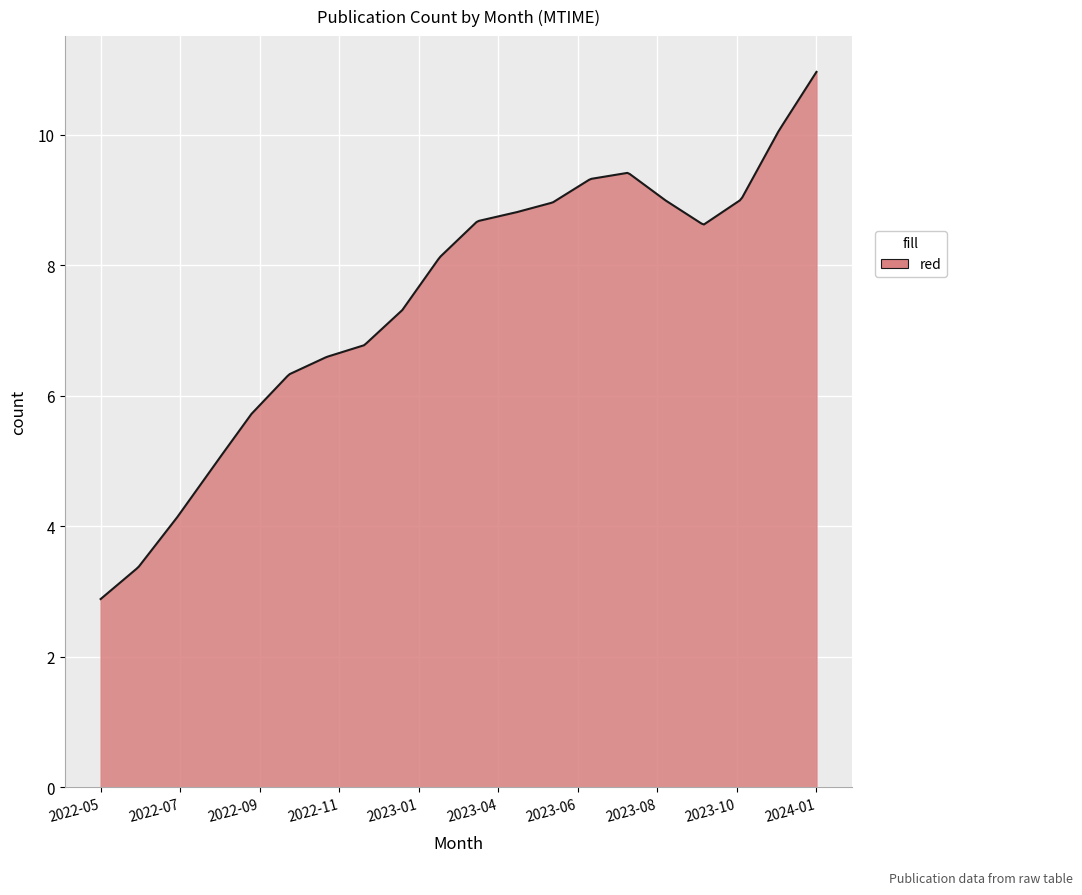

What is the greatest value displayed?

11.0